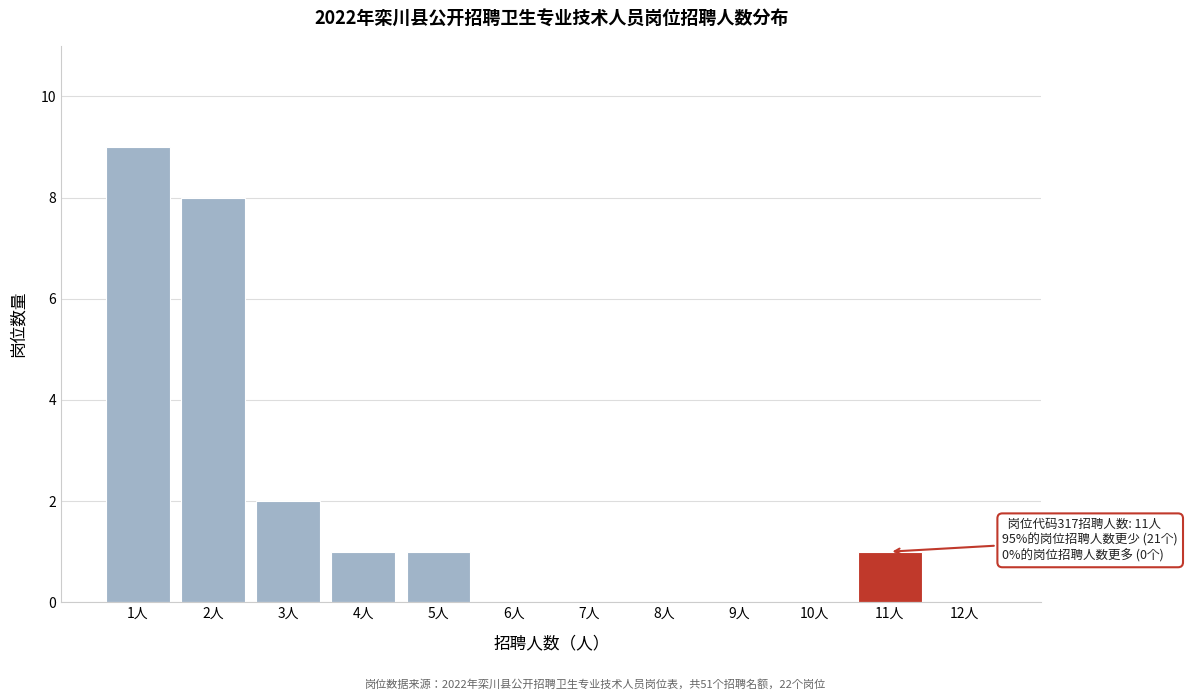

Over which range of the x-axis is the bar tallest?

0.5 to 1.5